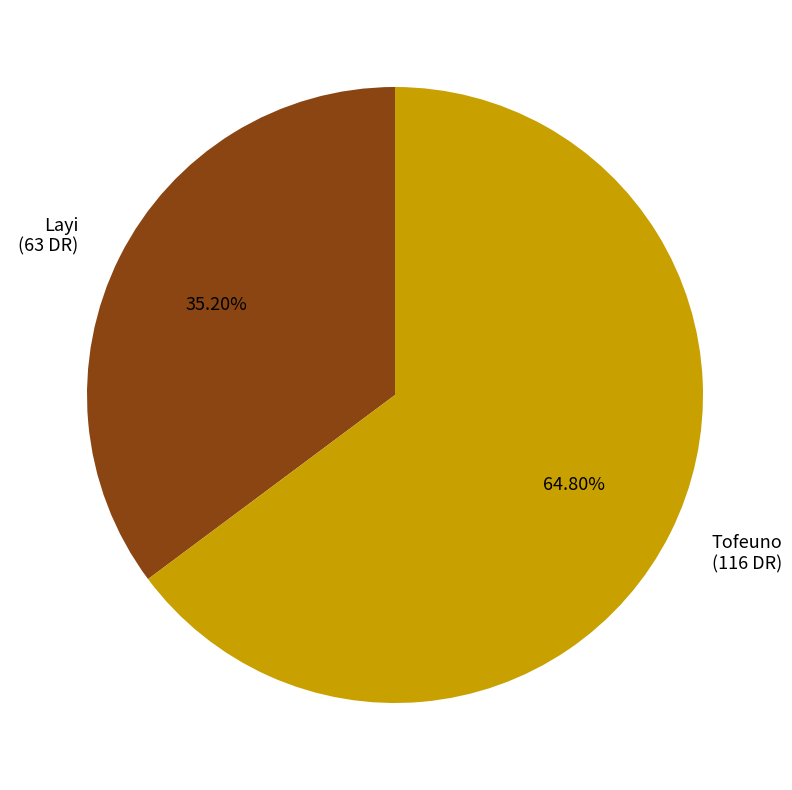

Which category accounts for the majority?

Tofeuno